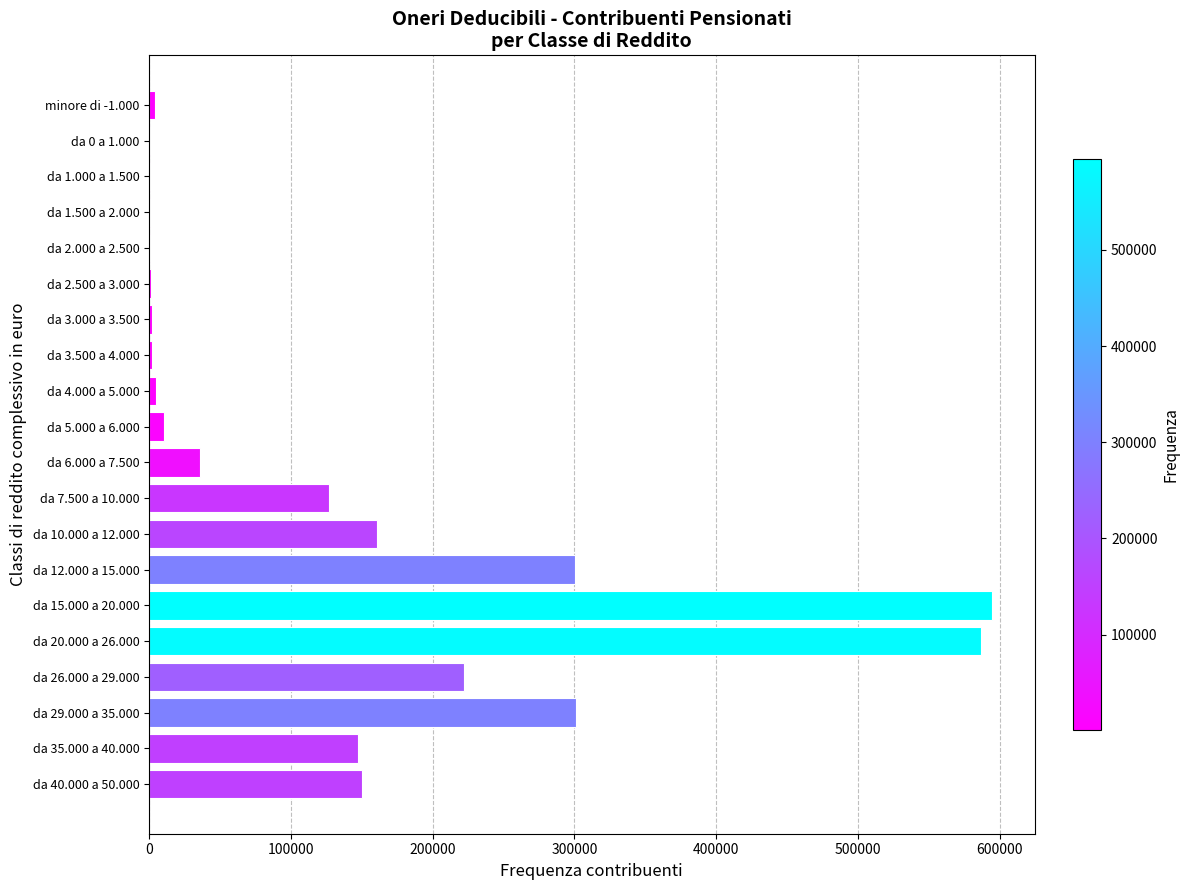

Is it true that the value at da 26.000 a 29.000 is 221883?

True